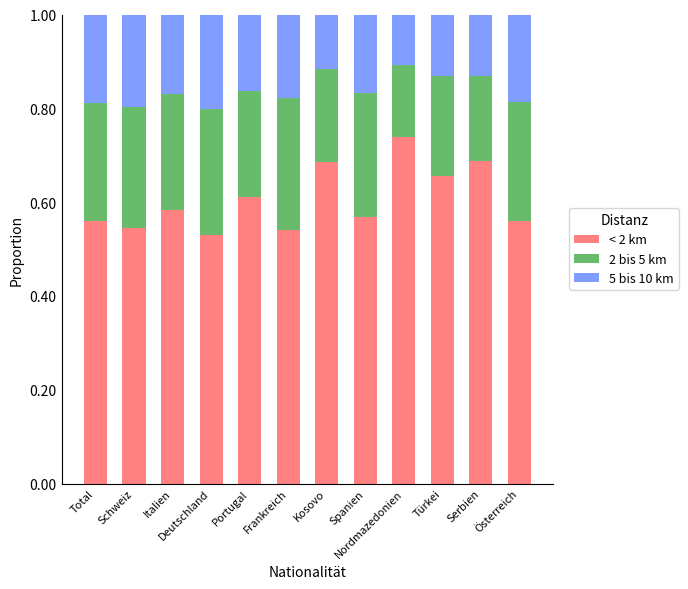

What is the sum of all < 2 km values?

7.3